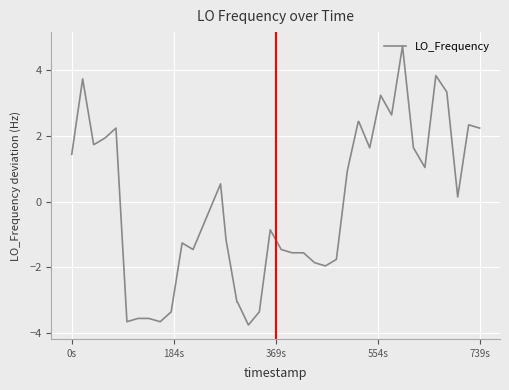

What is the difference between the maximum and minimum values?

8.5